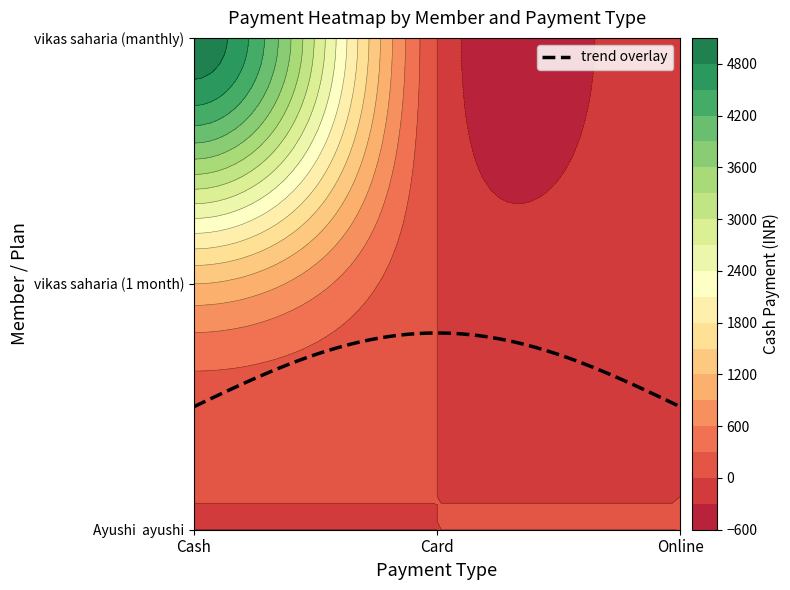

At how many categories does at least one series exceed 694?

1